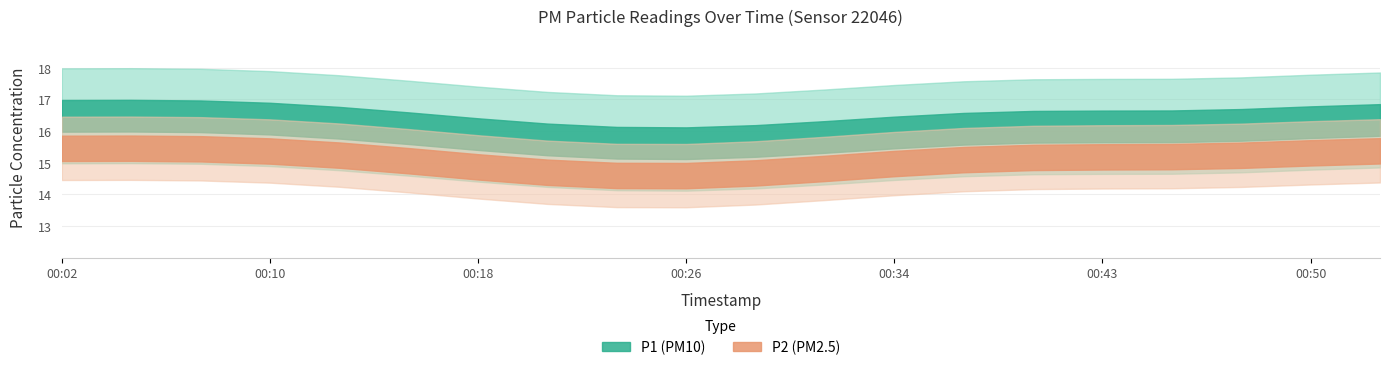

True or false: P2 and P1 cross at least once.

False